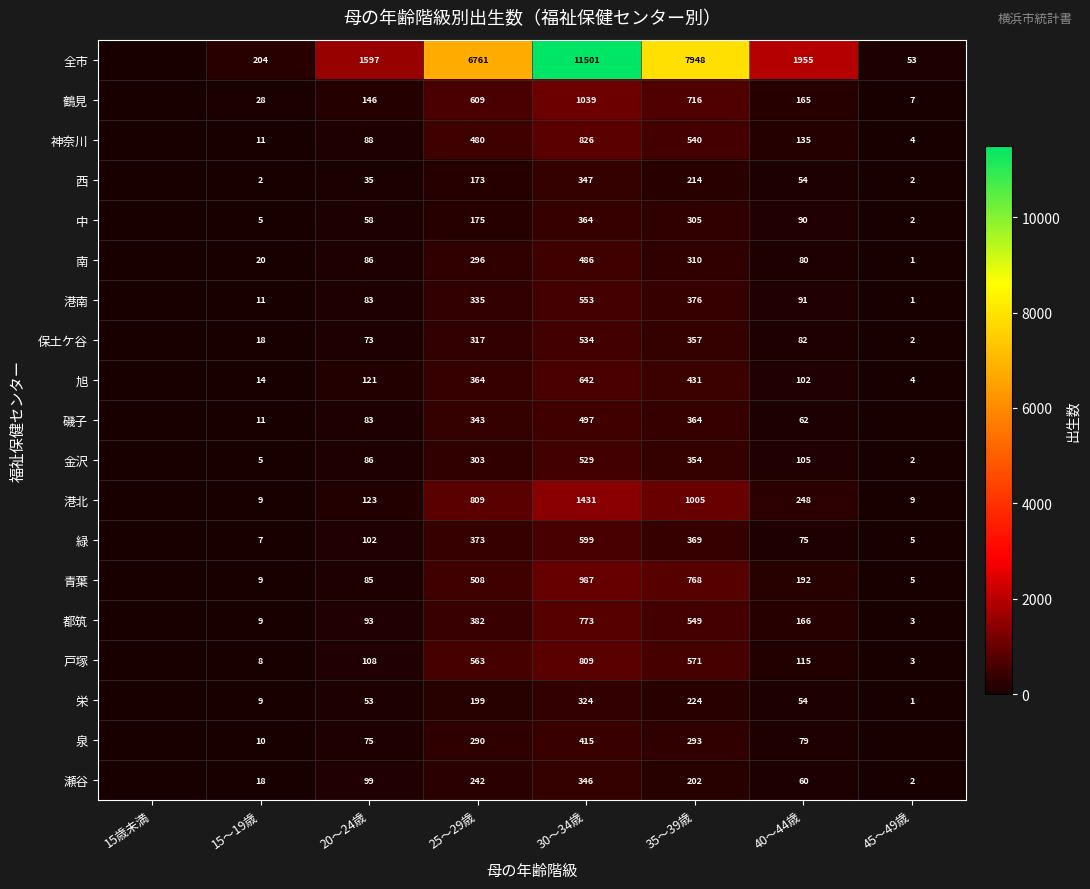

What is the difference between the highest and lowest values at 20～24歳?

1562